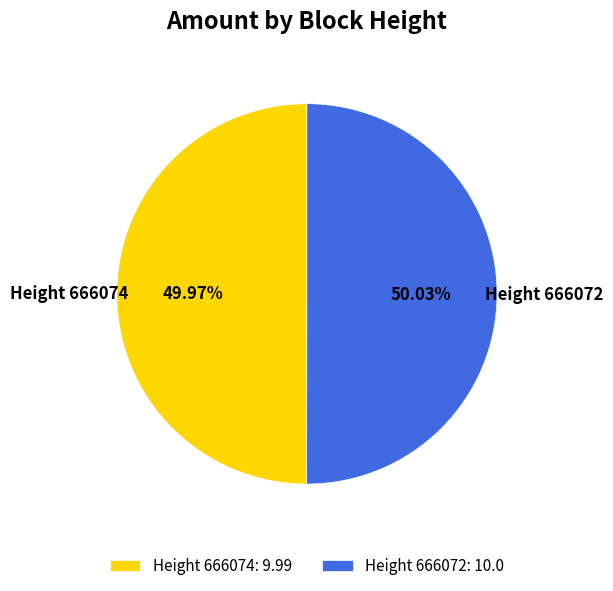

Combined, do Height 666072: 10.0 and Height 666074: 9.99 account for over 50%?

Yes